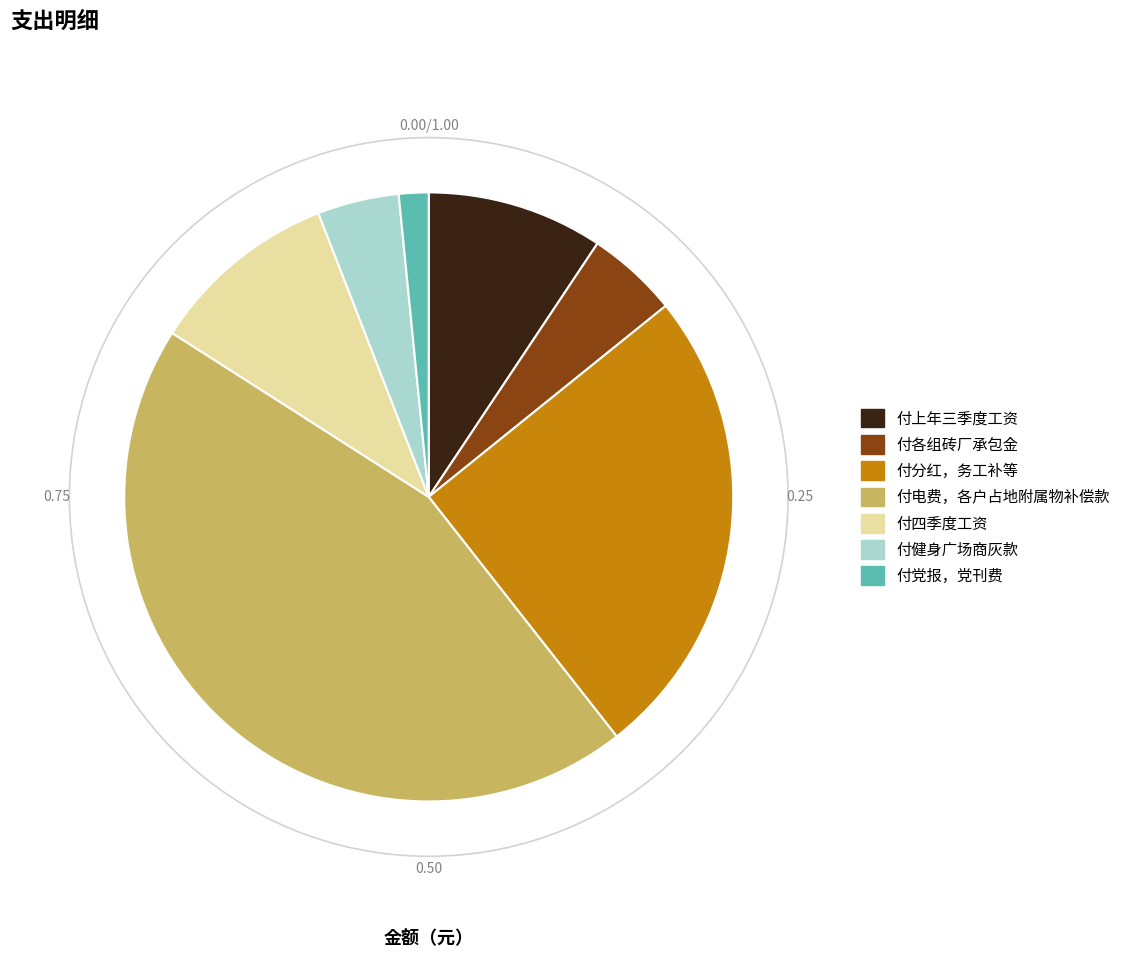

Which category has the biggest portion of the pie?

付电费，各户占地附属物补偿款